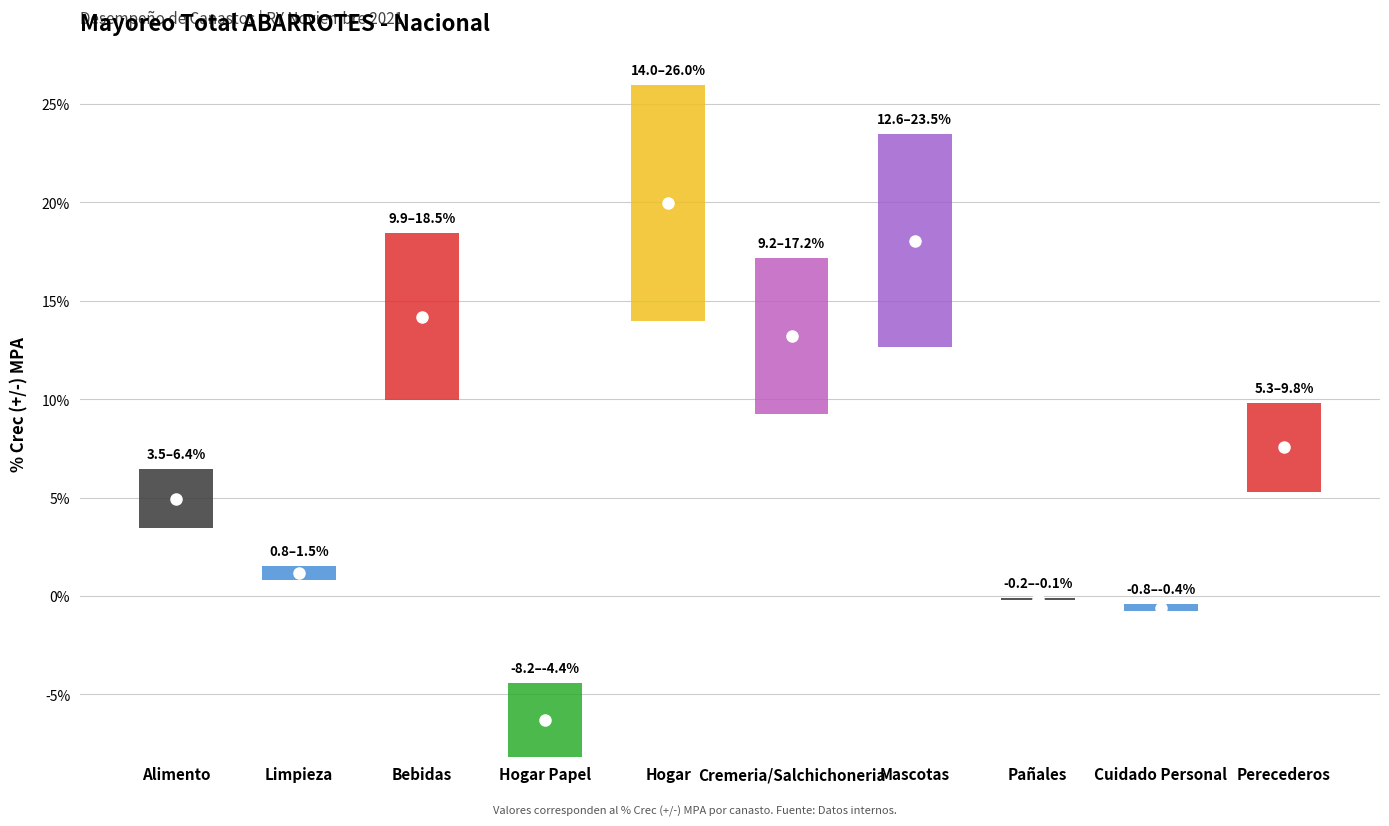

Approximately how many times larger is the value at Perecederos compared to Mascotas?

0.4